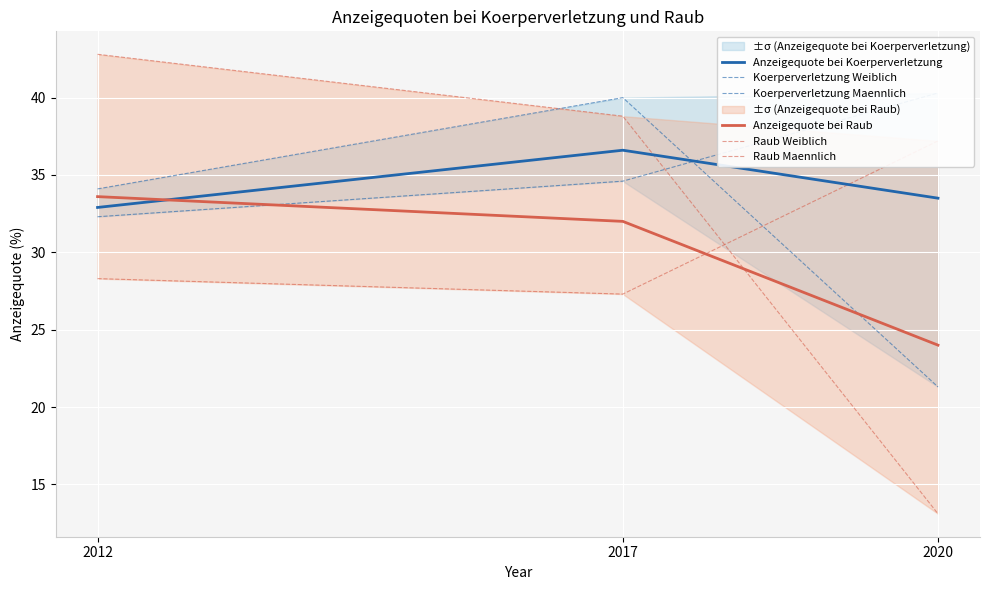

Count the Anzeigequote bei Koerperverletzung values in the range 32 to 36.

2